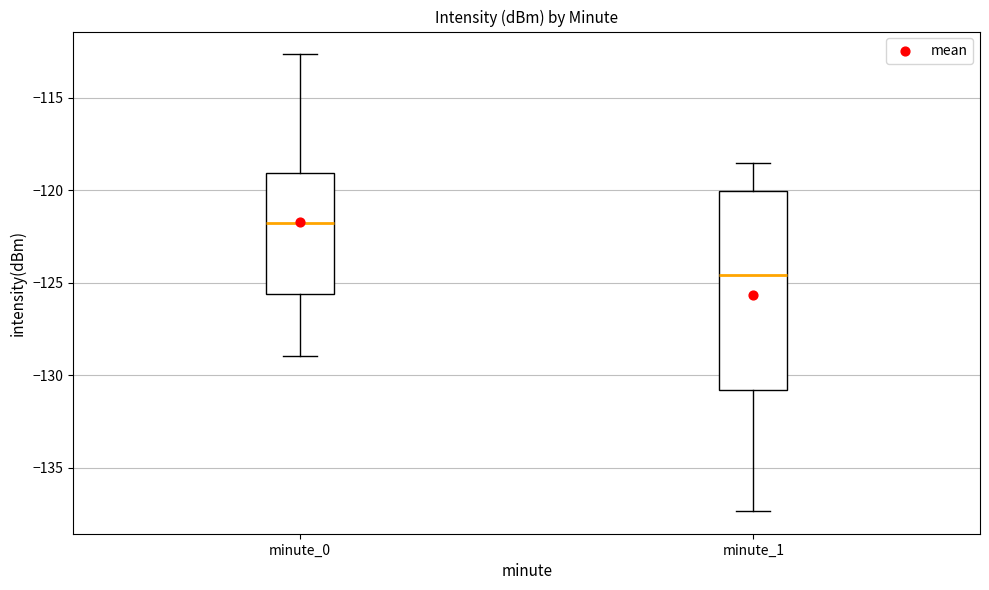

Reading left to right, read every box against the y-axis: the position of its median line, the range the box covers, and the ends of its whiskers. The values are not printed on the chart, so give them approximately, as read against the axis.

minute_0: median -122.0, box -125.5 to -119.0, whiskers -129.0 to -112.5
minute_1: median -124.5, box -131.0 to -120.0, whiskers -137.5 to -118.5